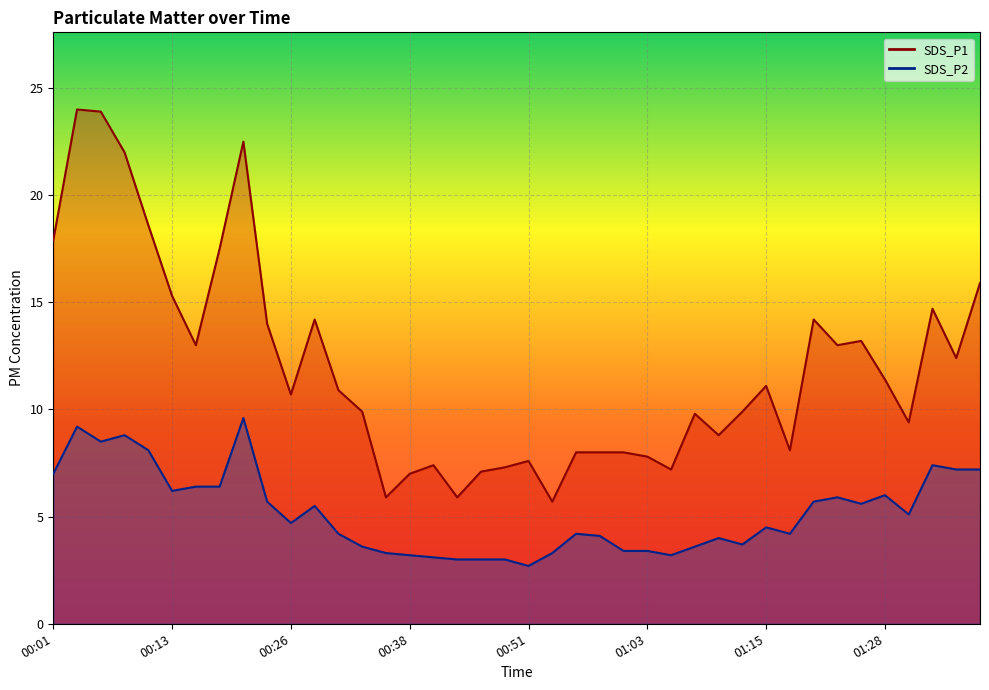

True or false: SDS_P2 and SDS_P1 cross at least once.

False